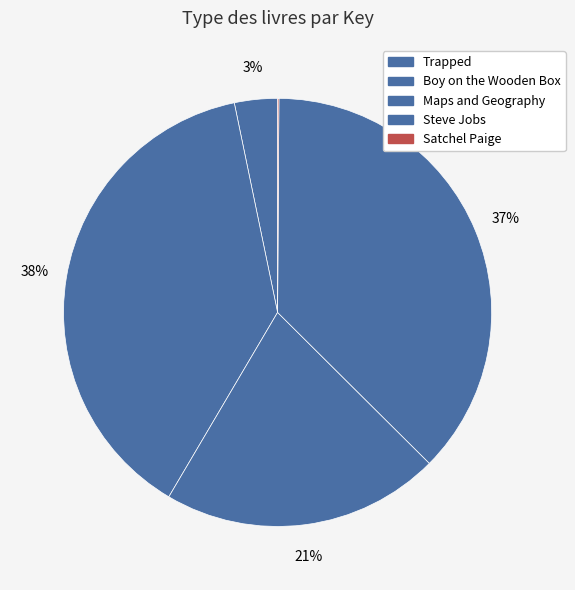

Rank the categories by value from lowest to highest.

Satchel Paige, Trapped, Maps and Geography, Steve Jobs, Boy on the Wooden Box